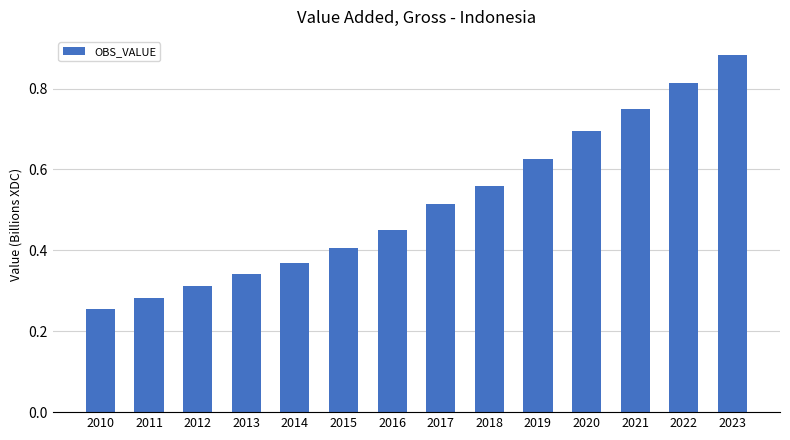

The chart shows a value of 0.2 at 2013. True or false?

False